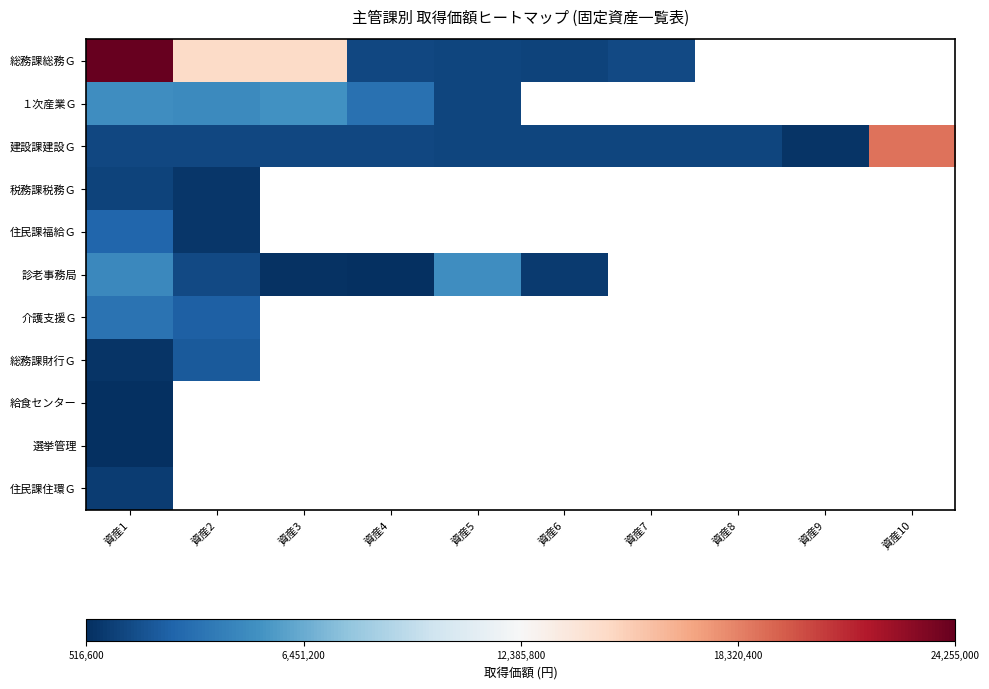

What is the greatest value displayed?

24255000.0